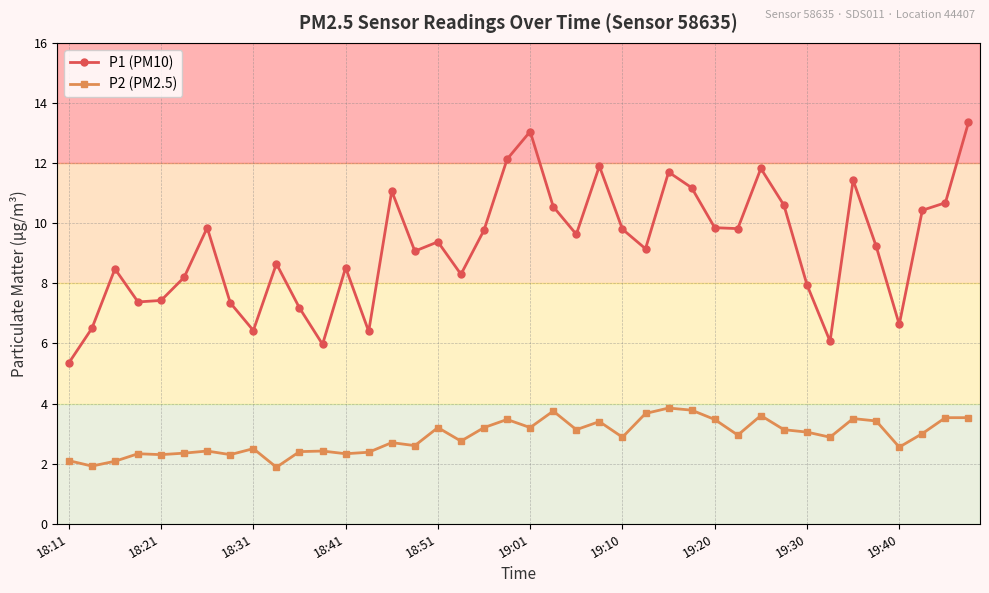

In P2 (PM2.5), how many points are lower than both neighbors (excluding endpoints)?

13